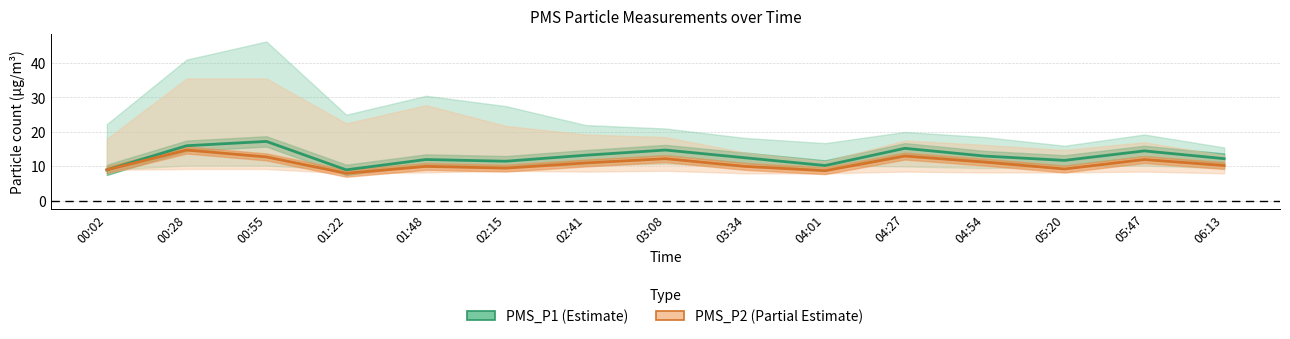

Which series has the largest total across all categories?

PMS_P1